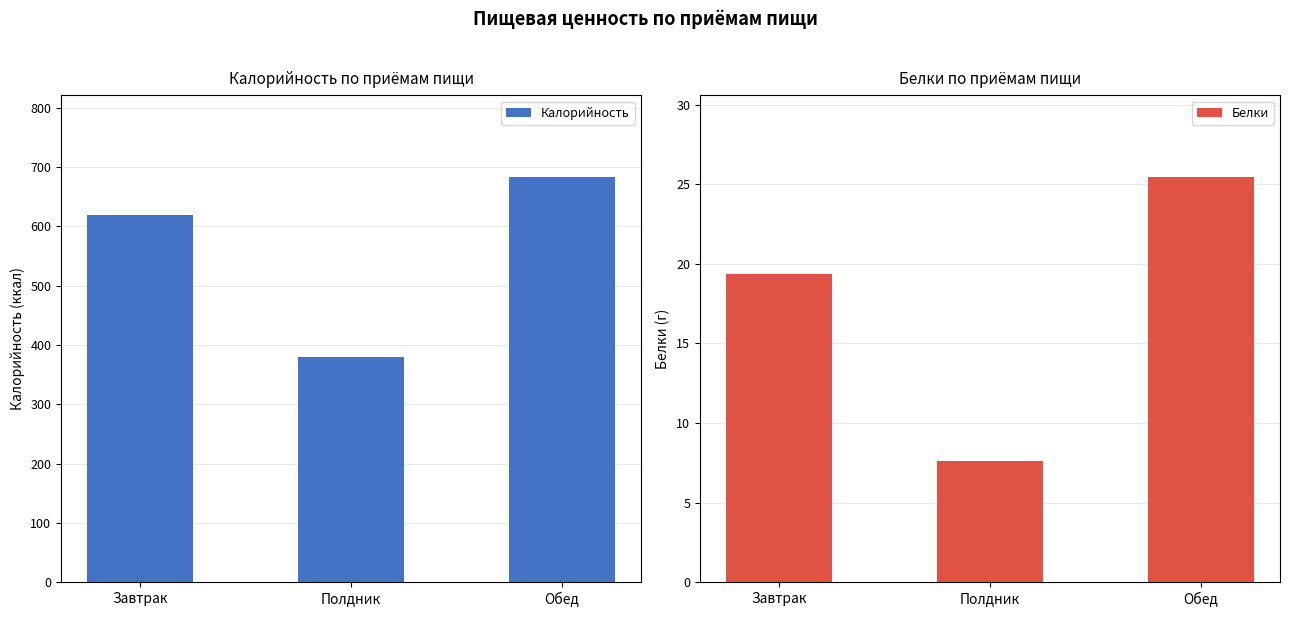

At Полдник, list the series in order from smallest to largest.

Белки, Калорийность